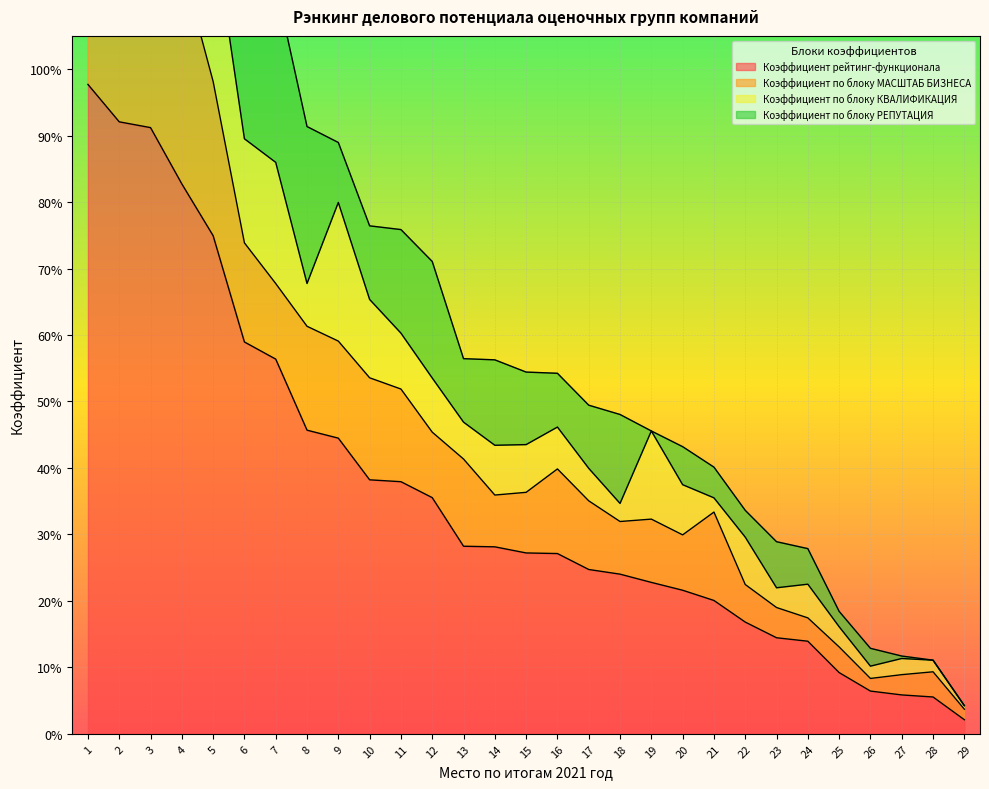

How many lines are shown in the chart?

4